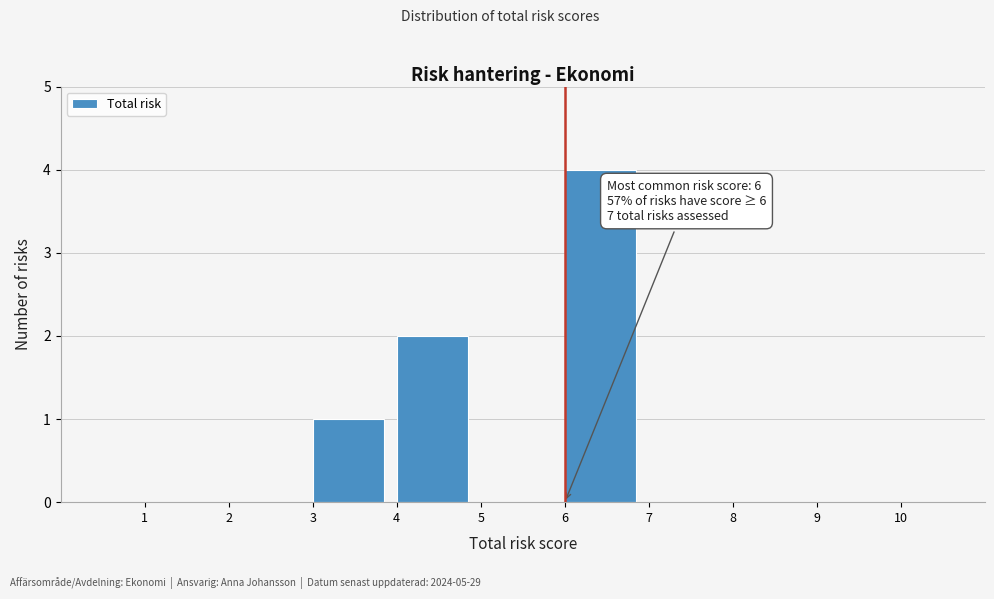

Over which range of the x-axis is the bar tallest?

6 to 7